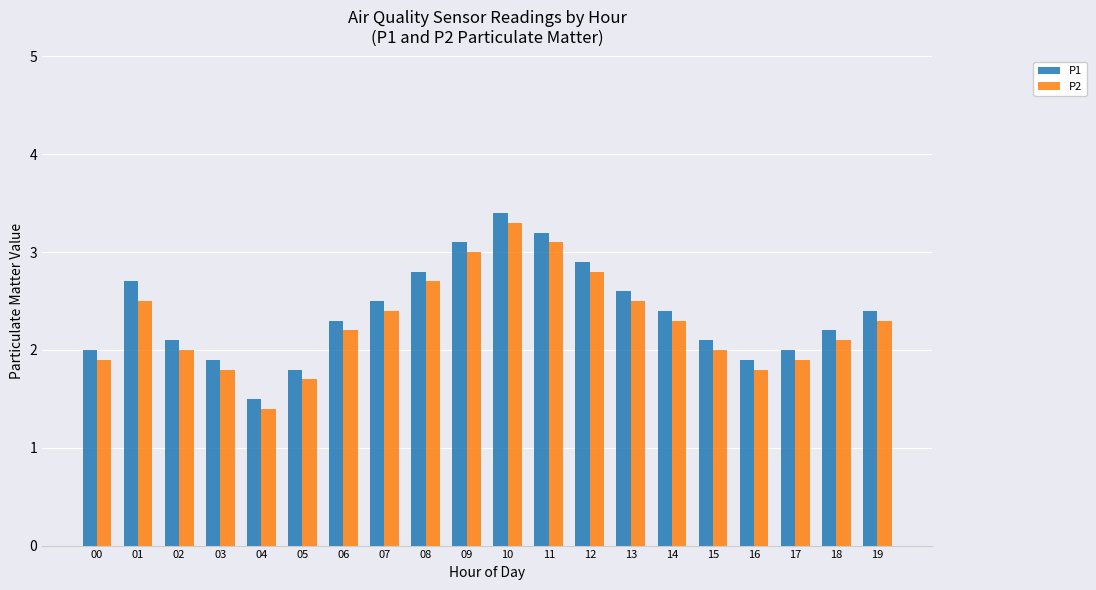

Rank the series by their maximum value, from lowest to highest.

P2, P1